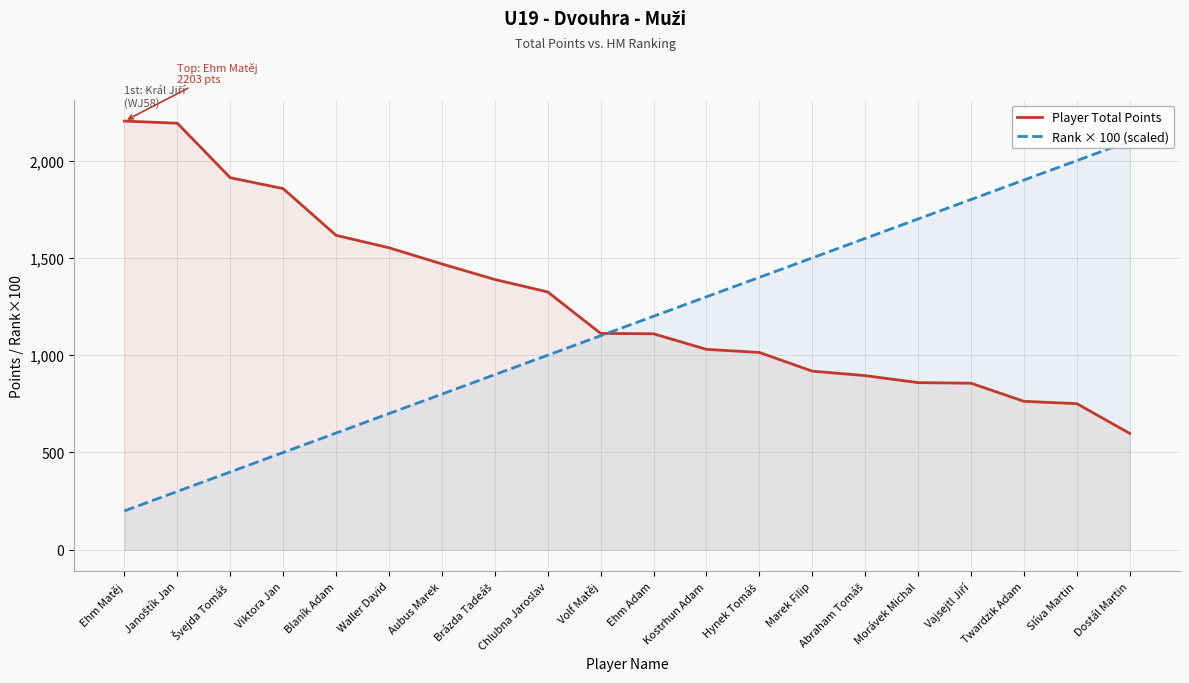

Where is Player Total Points nearest to the value 1400?

Brázda Tadeáš